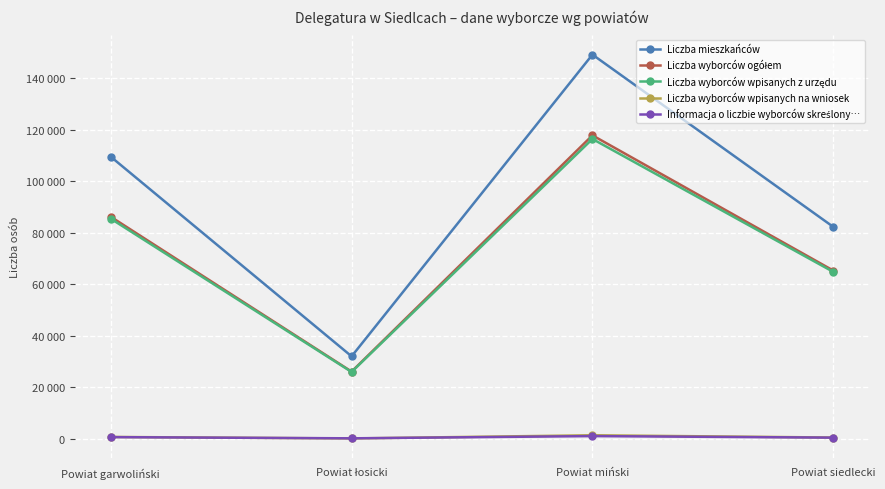

What is the label of the 4th point from the right?

Powiat garwoliński